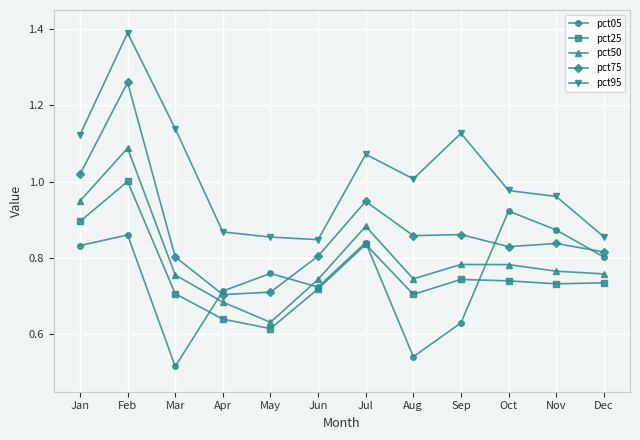

At which label does pct25 reach its peak?

Feb